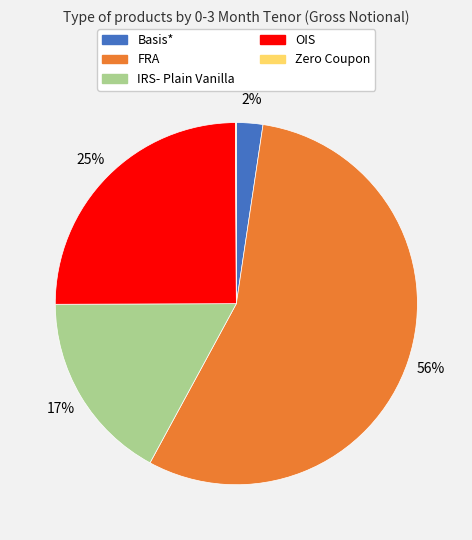

Is the sum of OIS and FRA greater than half?

Yes